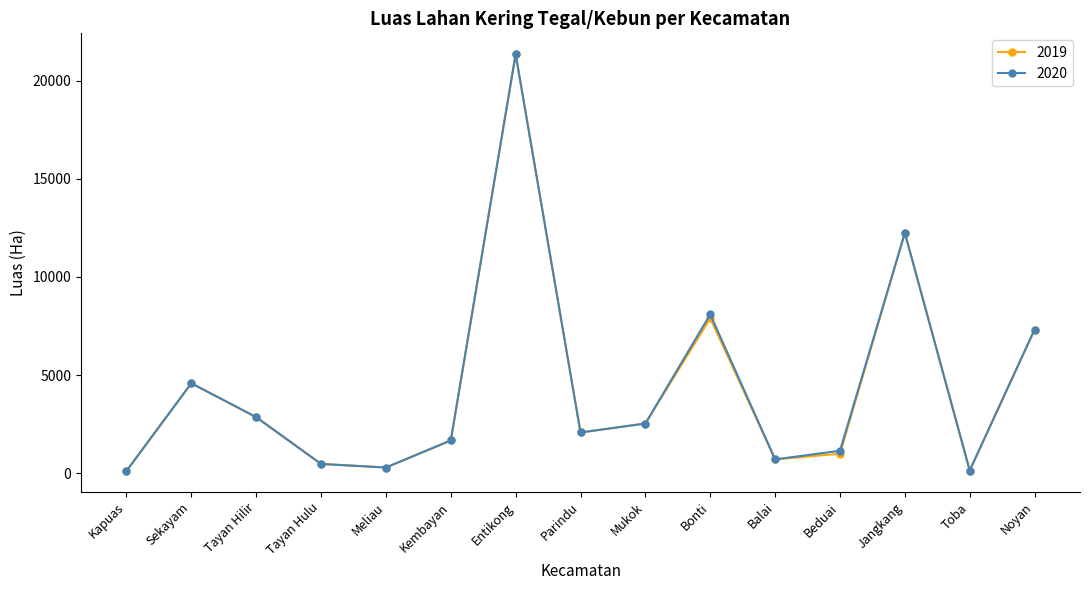

What is the label of the 11th point from the left?

Balai